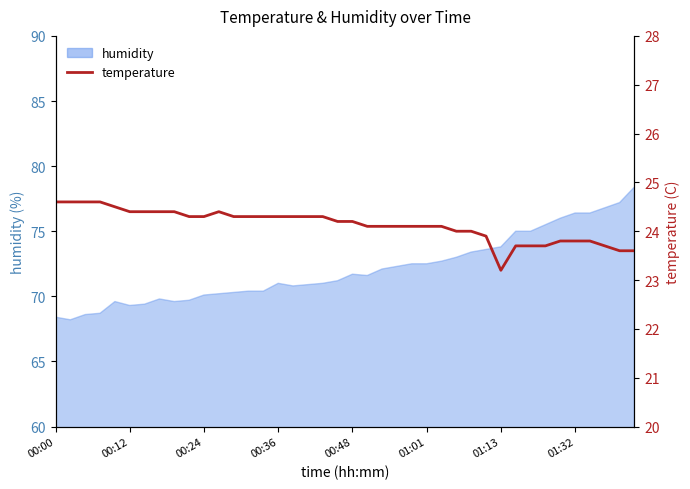

What is the maximum value shown in the chart?

24.6